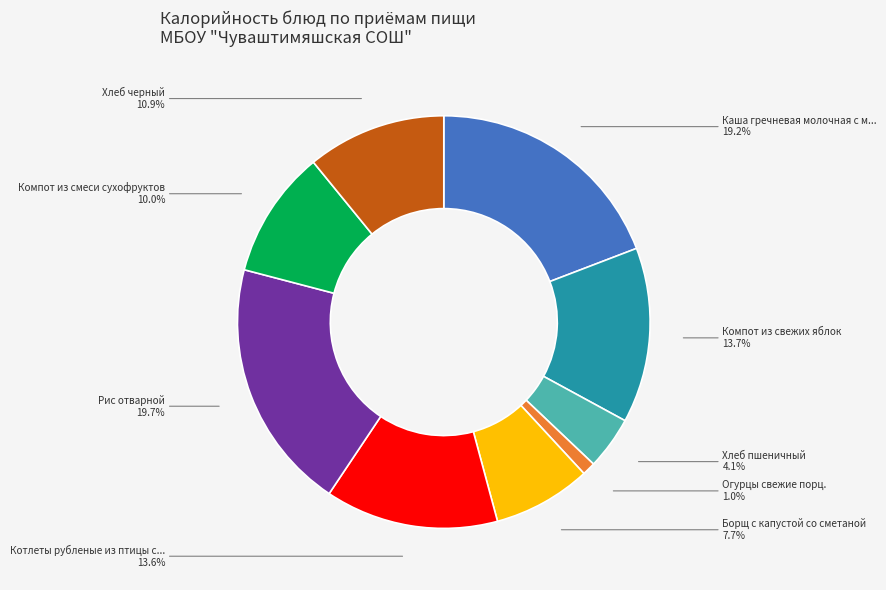

How many slices are in this pie chart?

9